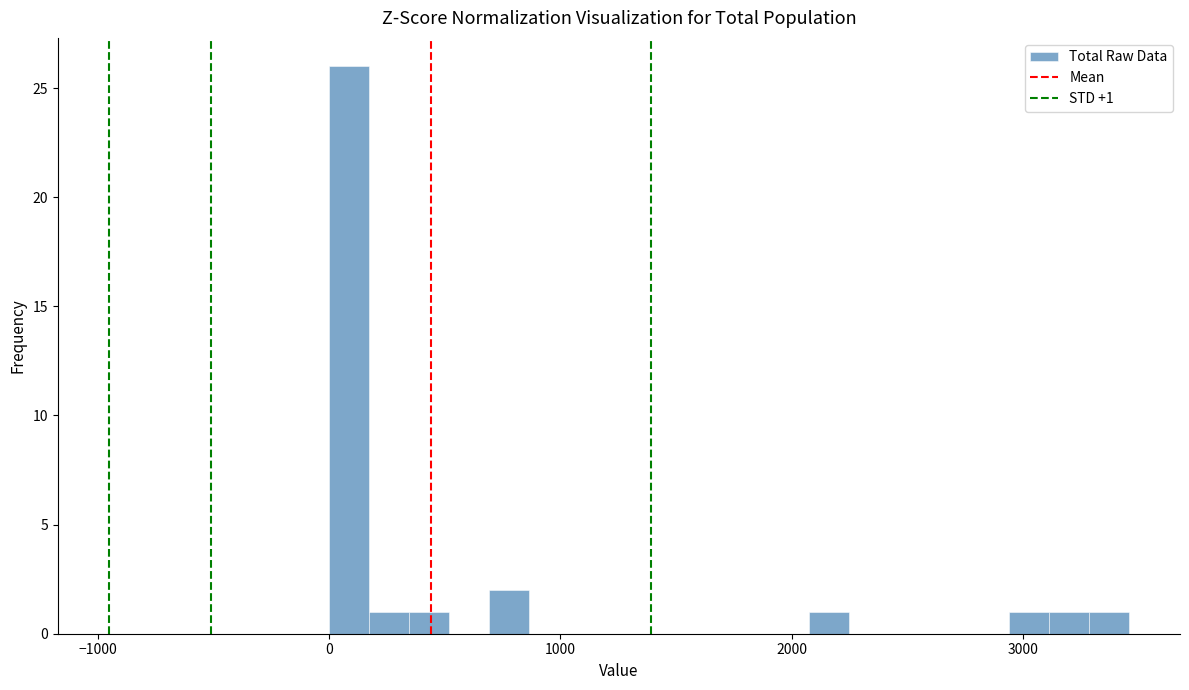

Read against the x-axis, roughly where is the centre of the tallest bar?

100